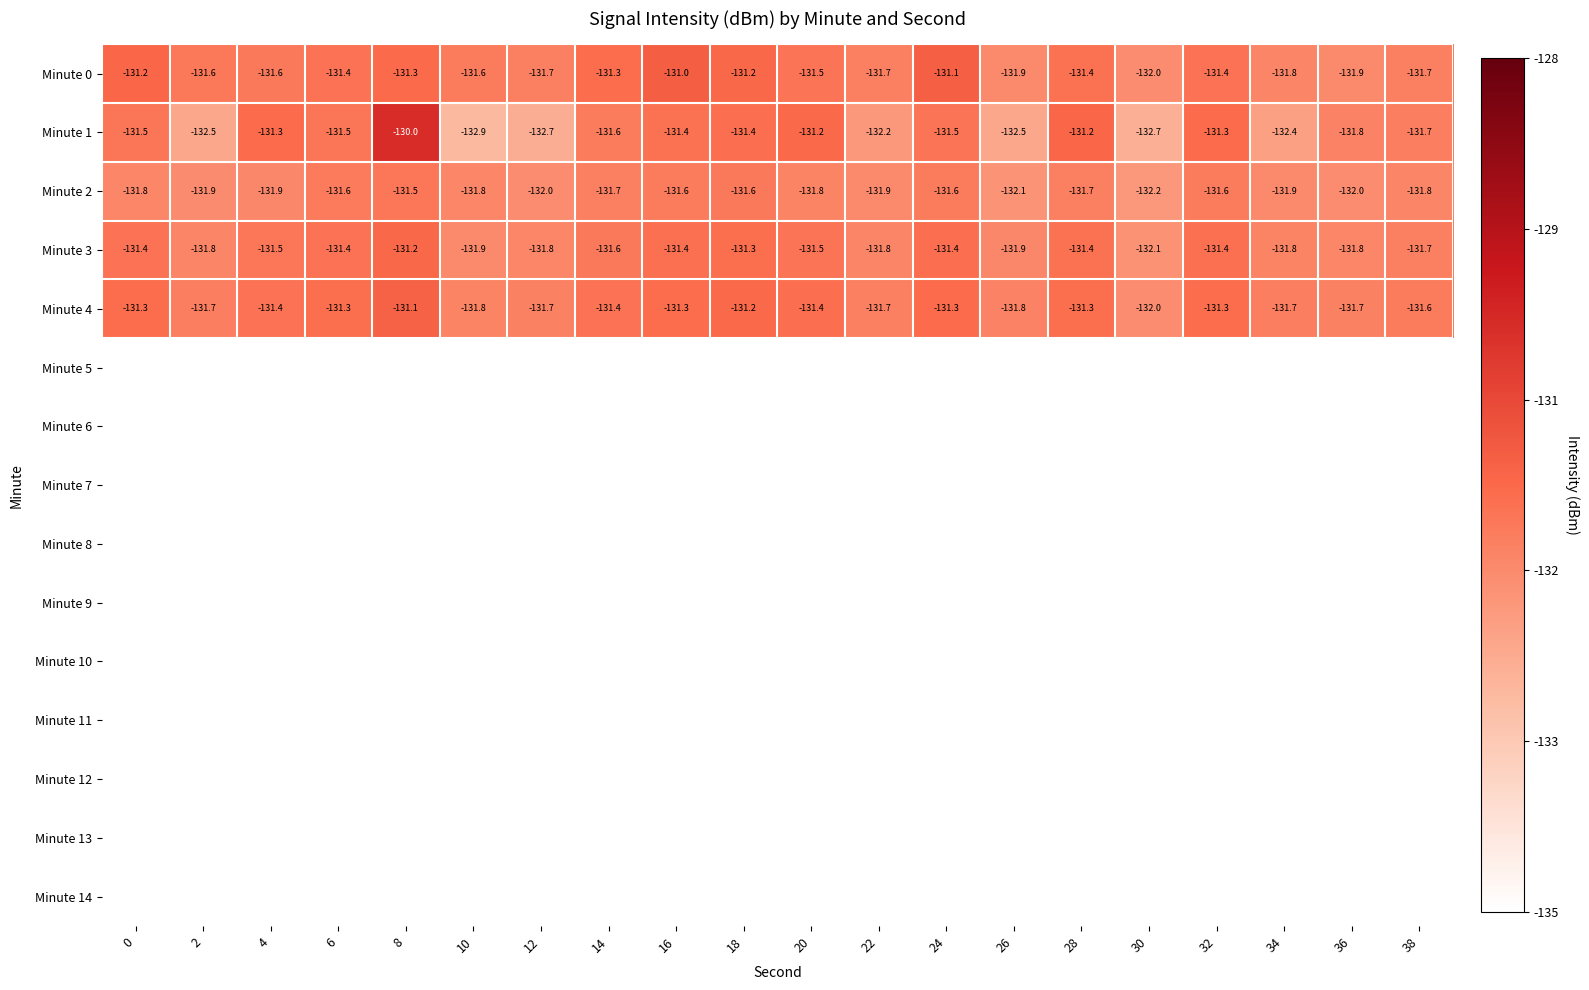

What is the difference between the maximum and minimum values in the Minute 1 series?

2.9